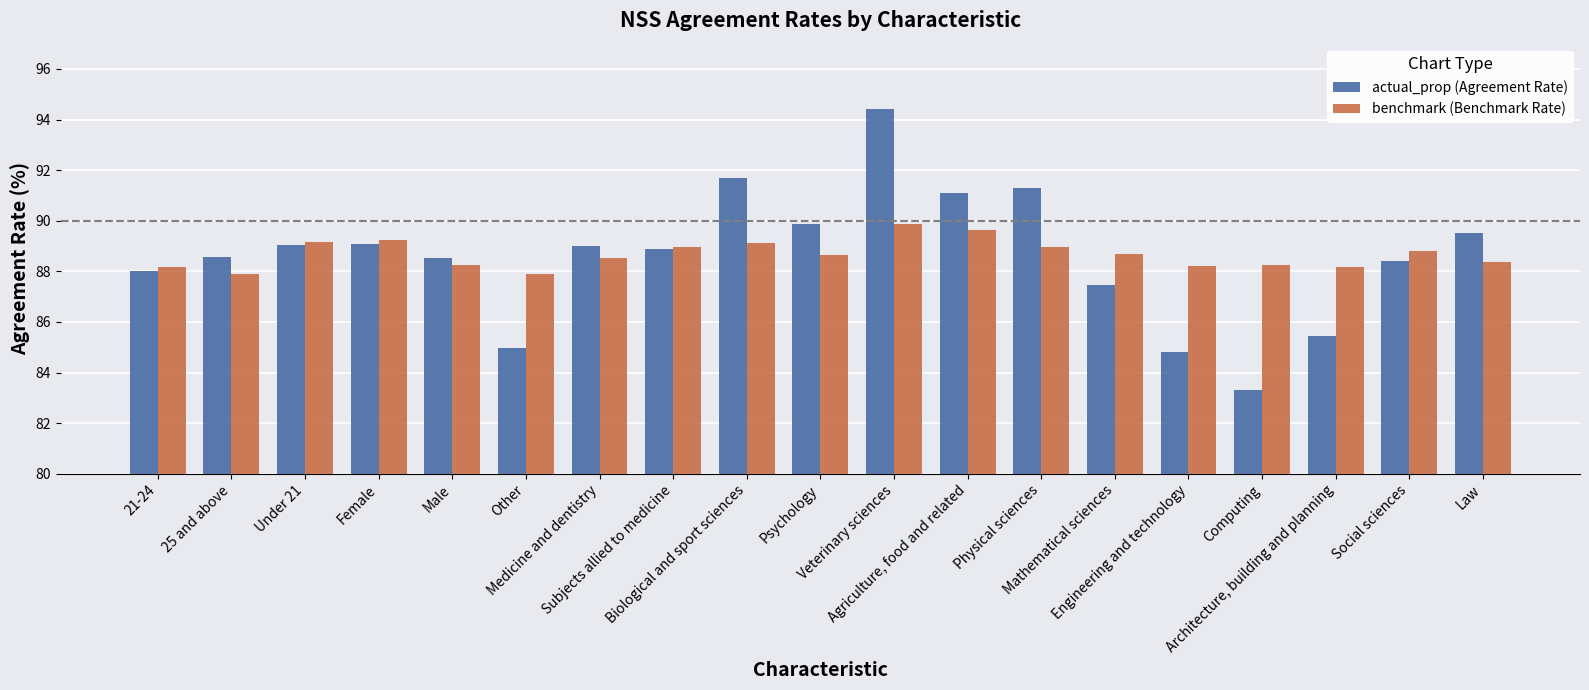

What is the average value of the actual_prop (Agreement Rate) series?

88.6